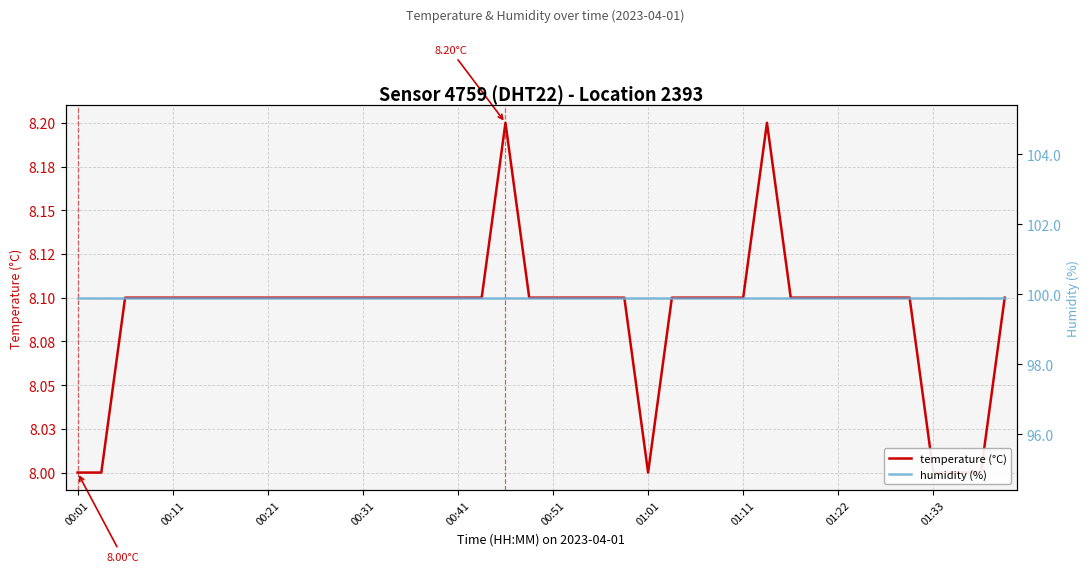

True or false: humidity (%) and temperature (°C) cross at least once.

False